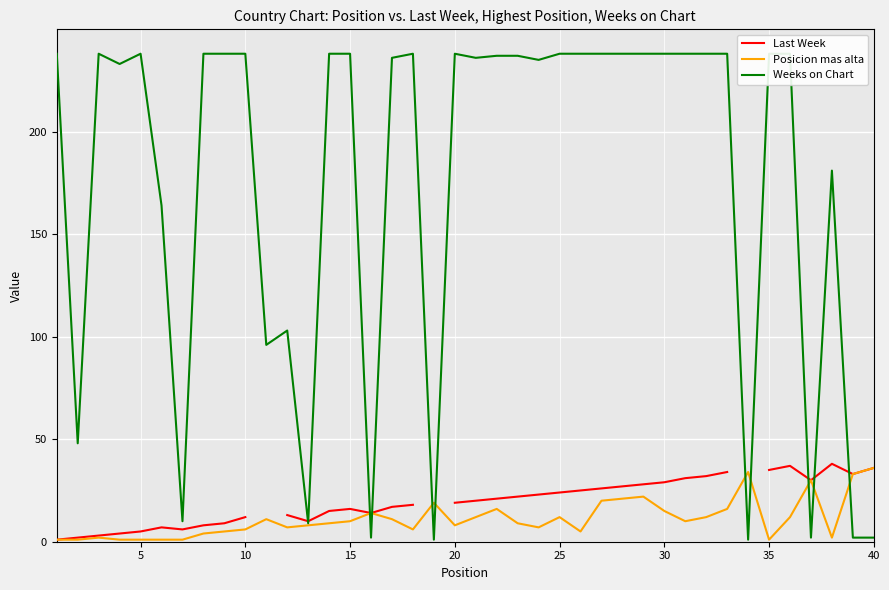

True or false: Posicion mas alta and Weeks on Chart intersect in this chart.

True